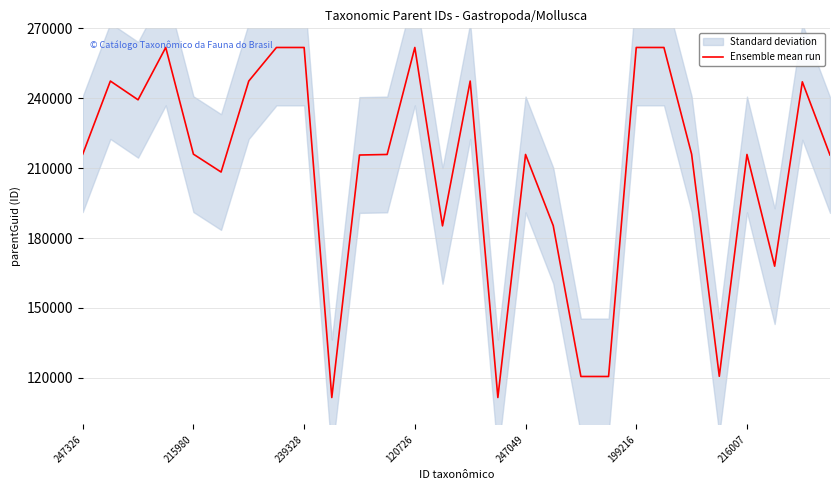

What is the sum of all values?

5857998